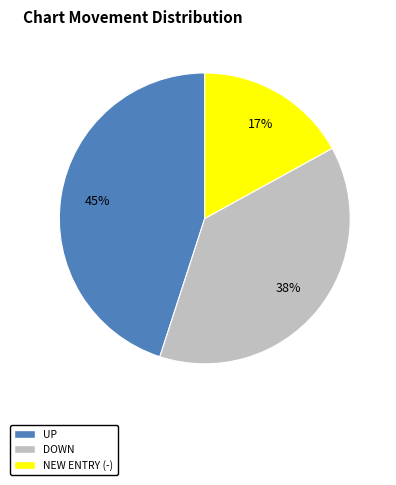

To the nearest percent, what is the difference between the largest and smallest slice percentages?

28%